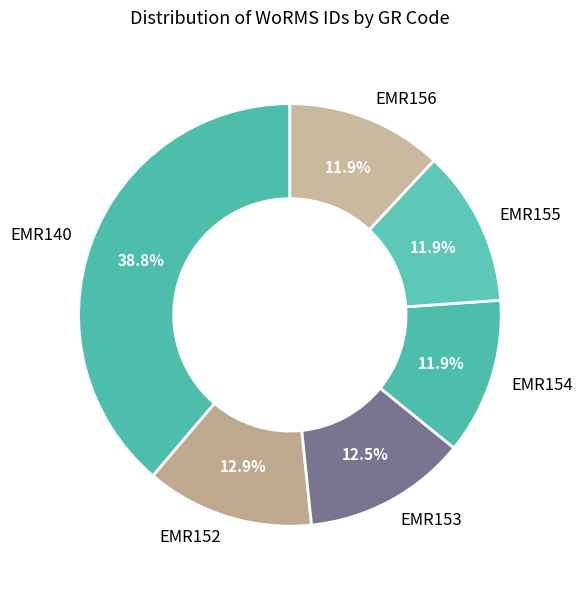

Is there any slice that represents more than half of the pie?

No